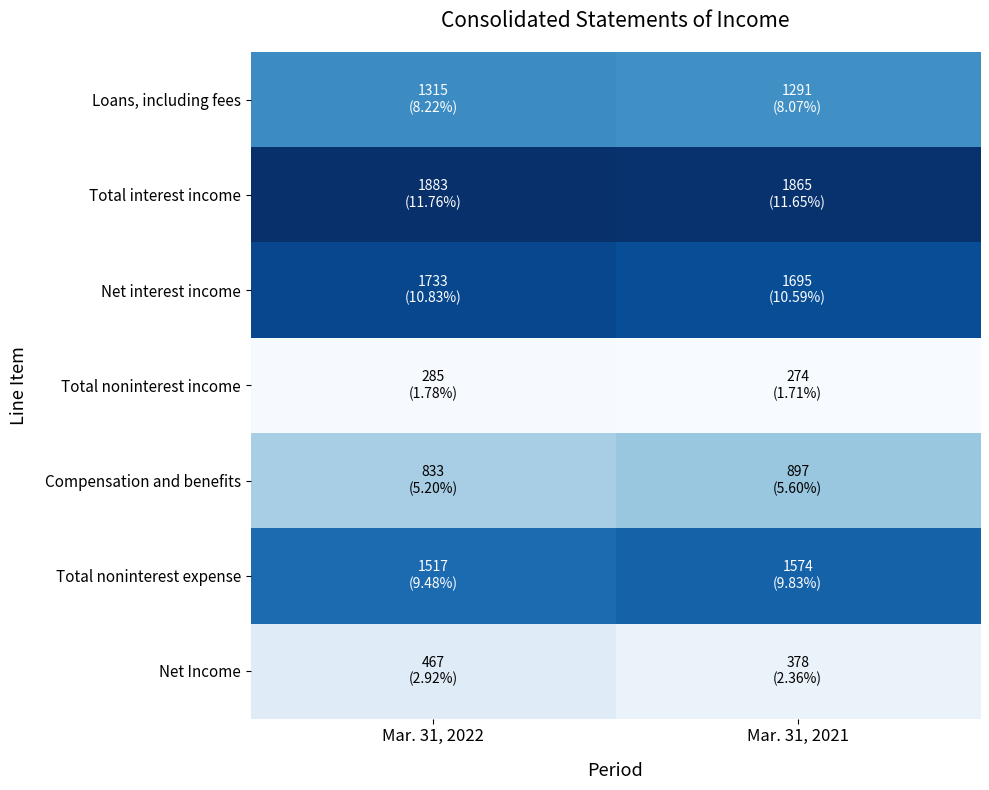

What is the difference between the highest and lowest values at Mar. 31, 2021?

1591